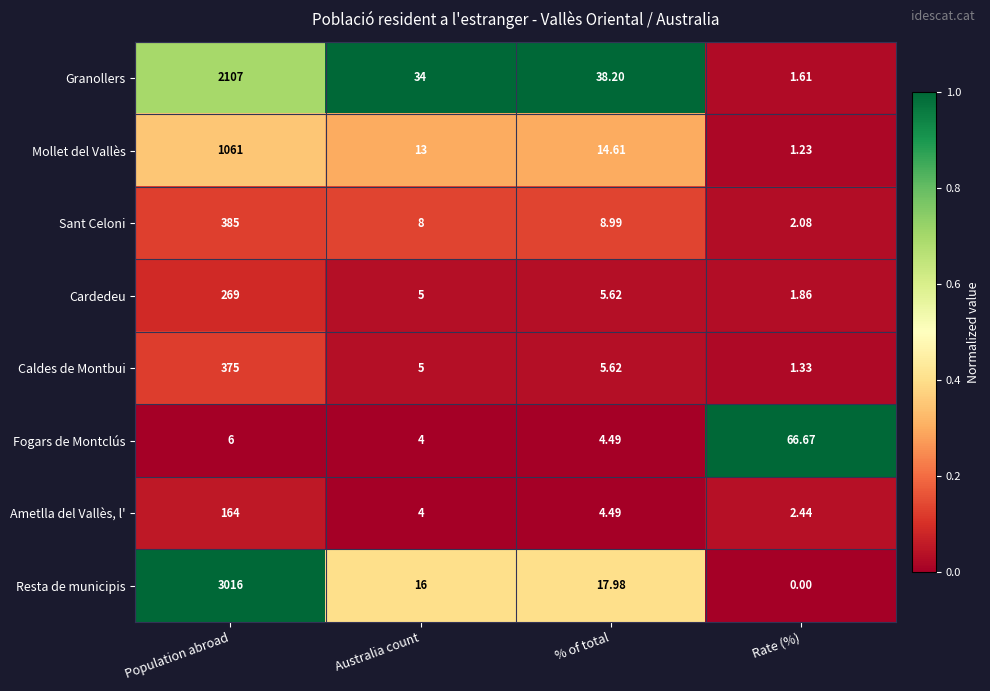

Which series has the widest spread of values?

Resta de municipis